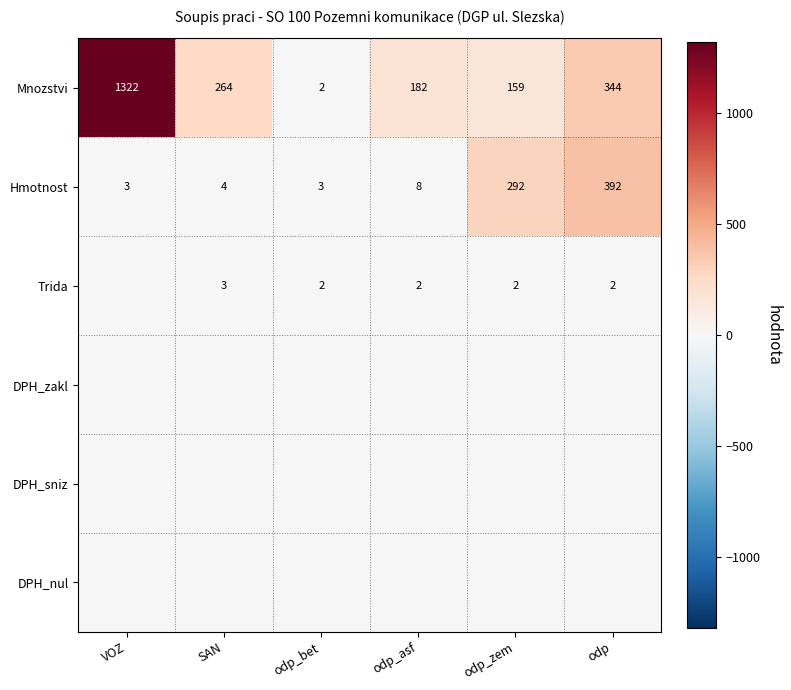

What is the difference between the highest and lowest values at odp?

392